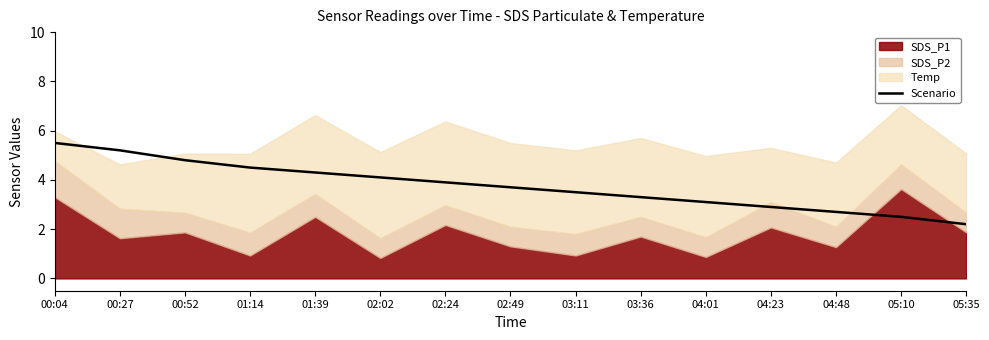

Reading left to right, extract all data points from this chart.

00:04=5.5	00:27=5.2	00:52=4.8	01:14=4.5	01:39=4.3	02:02=4.1	02:24=3.9	02:49=3.7	03:11=3.5	03:36=3.3	04:01=3.1	04:23=2.9	04:48=2.7	05:10=2.5	05:35=2.2